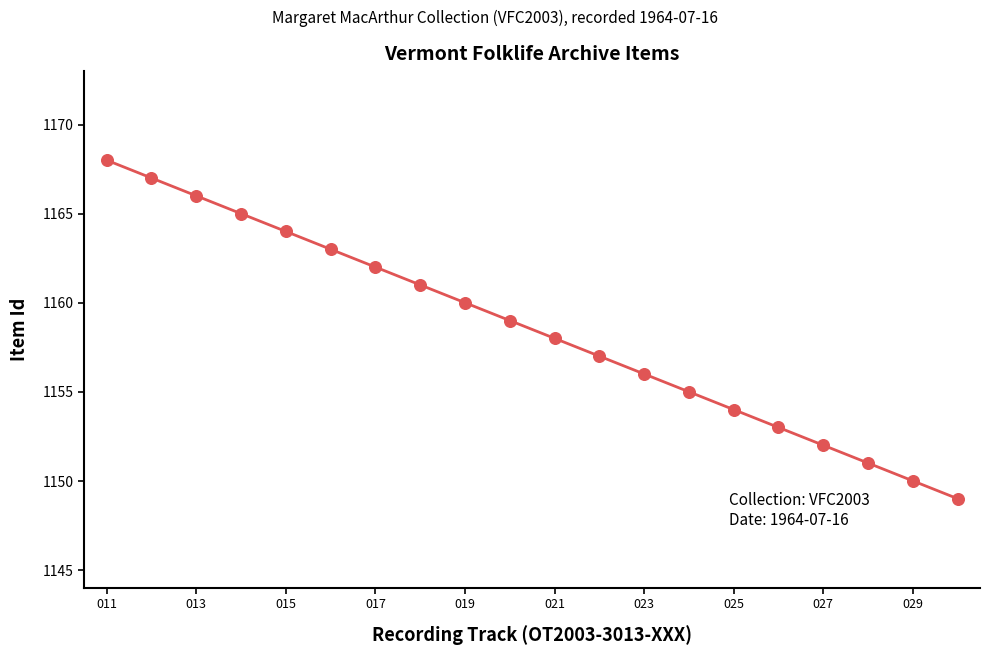

What is the minimum value shown in the chart?

1149